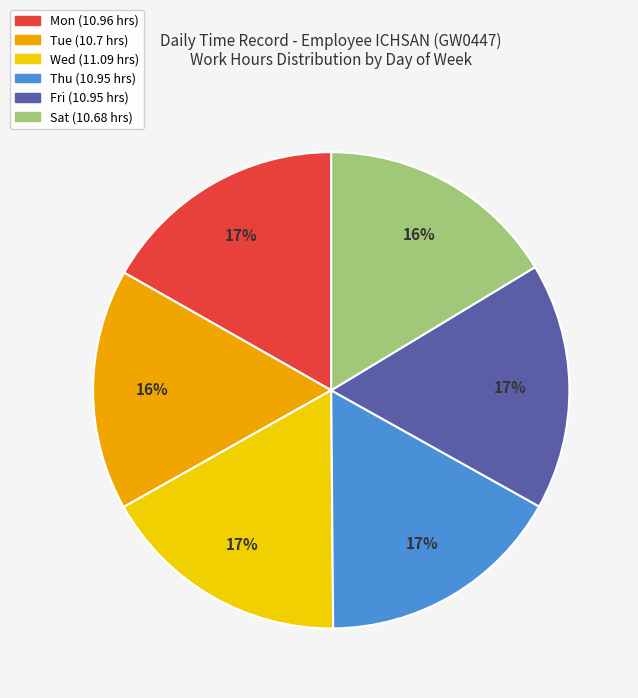

How many slices are in this pie chart?

6